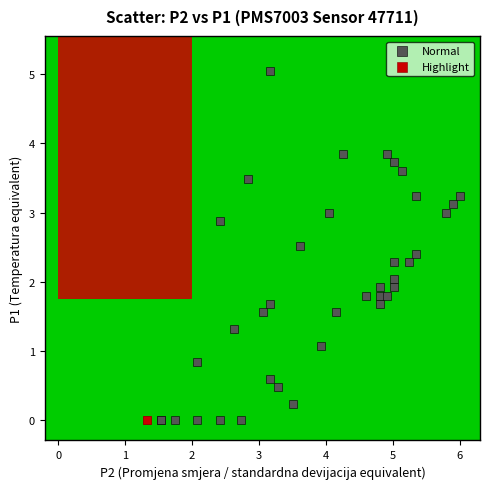

What are all the series names shown in the legend?

Normal, Highlight